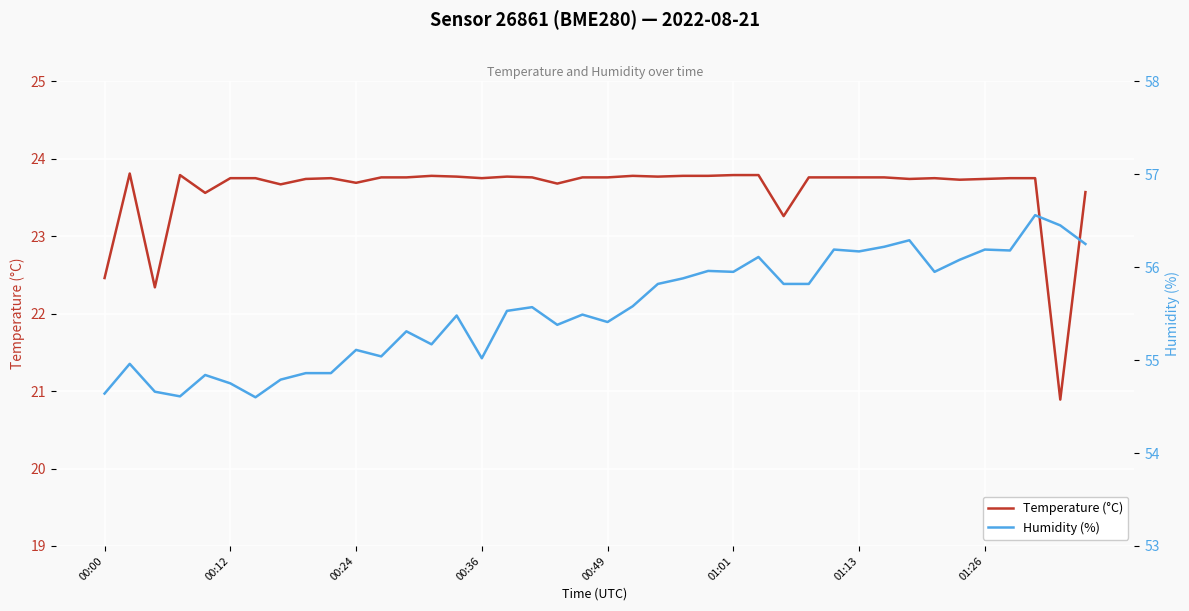

What is the maximum value for Temperature (°C)?

23.8